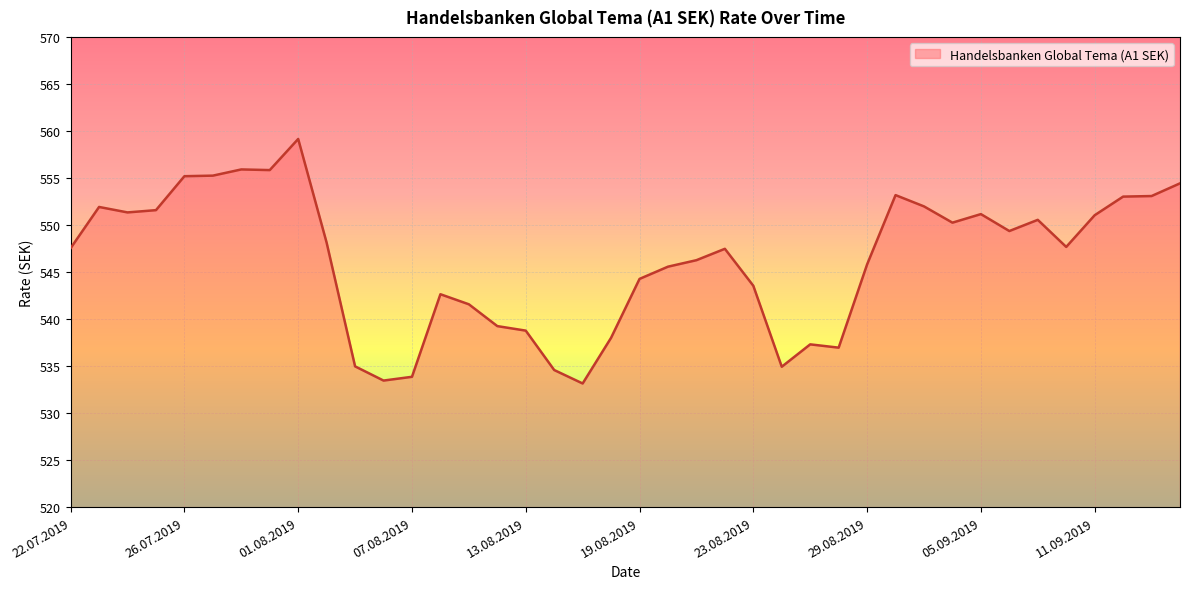

What is the difference between the maximum and minimum values?

26.0